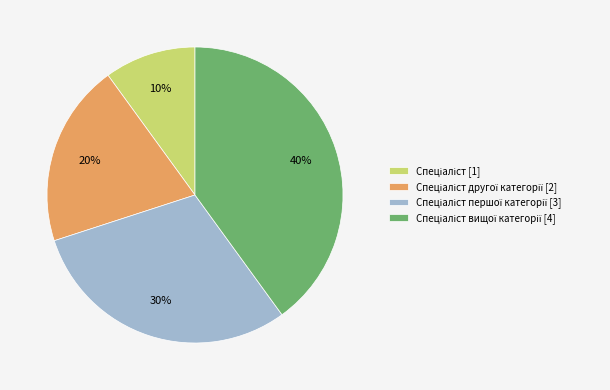

To the nearest percent, what is the average slice percentage?

25%